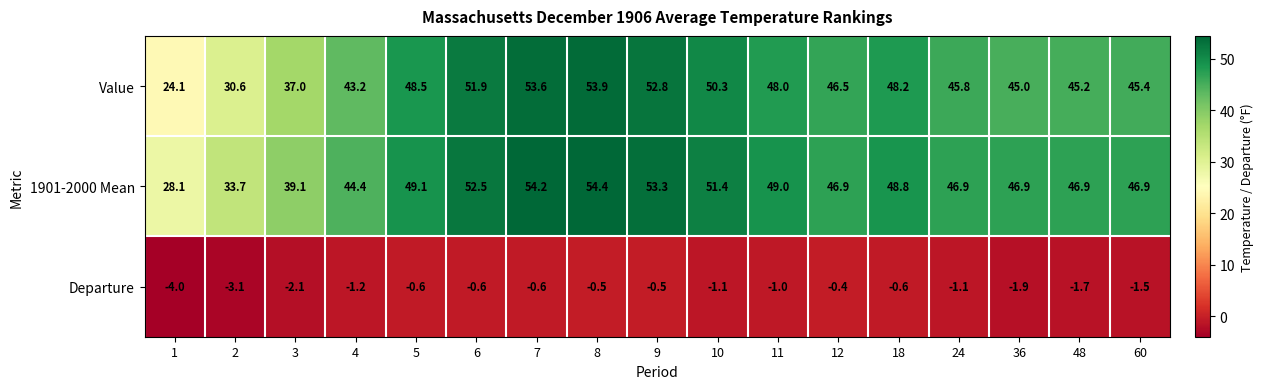

How many values in the Value series are below 46?

8